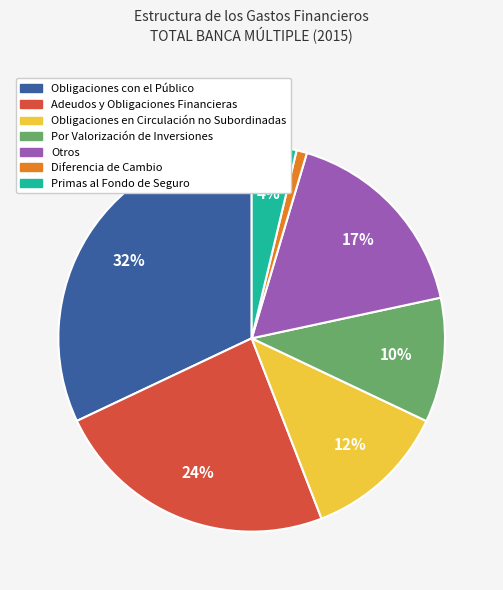

Is there any slice that represents more than half of the pie?

No